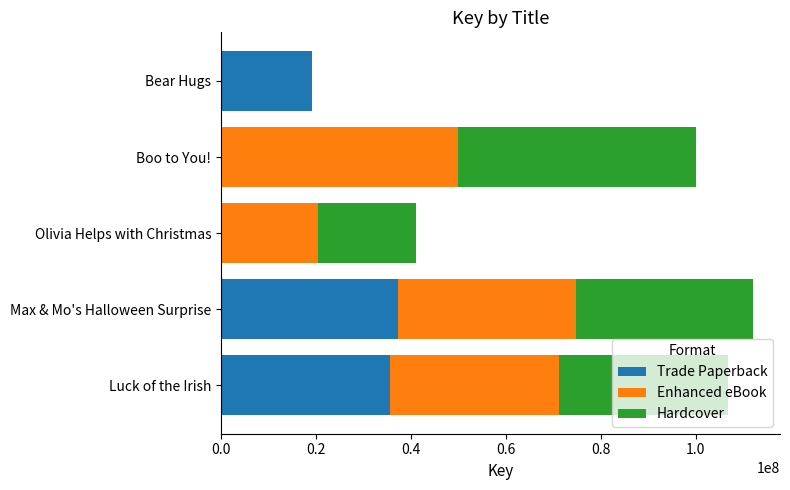

What is the sum of the Trade Paperback values at Olivia Helps with Christmas and Bear Hugs?

19248080